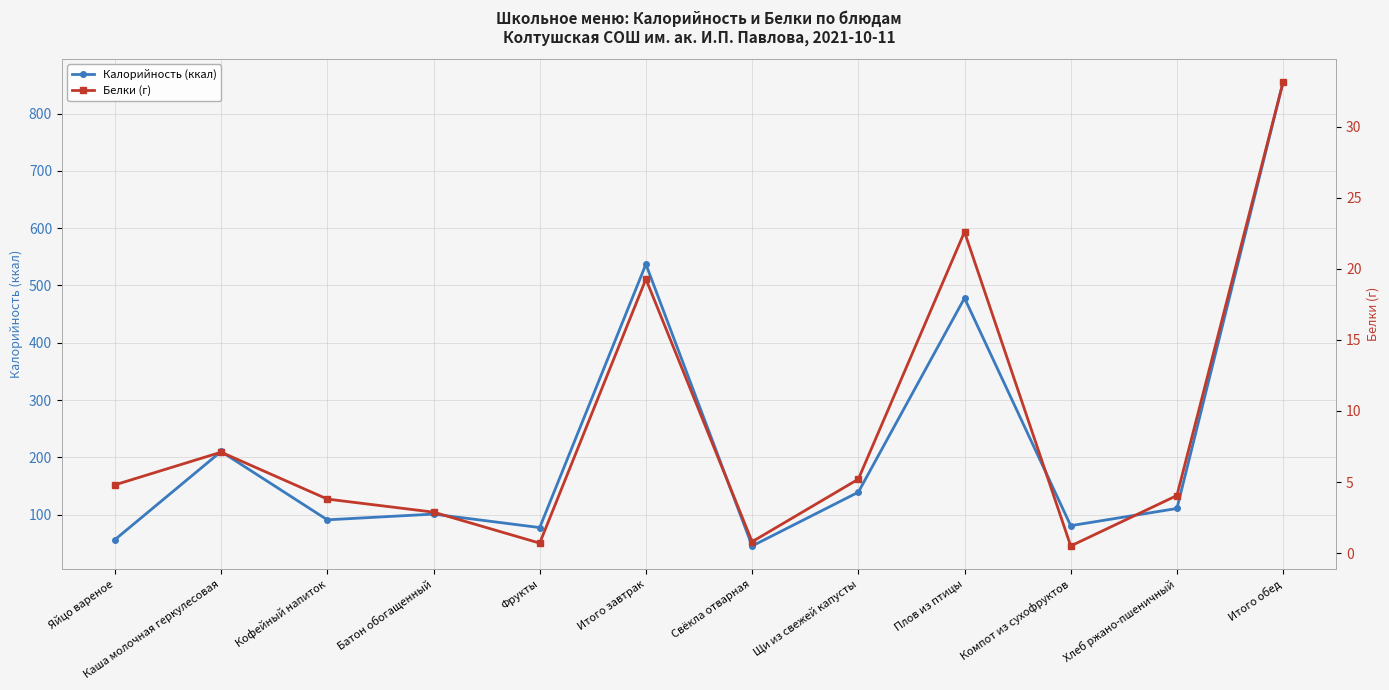

What is the smallest value displayed?

0.5